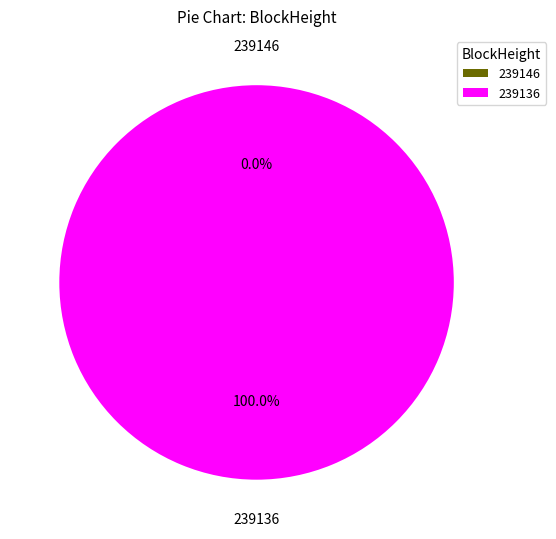

To the nearest percent, what percentage of the pie is 239136?

100%